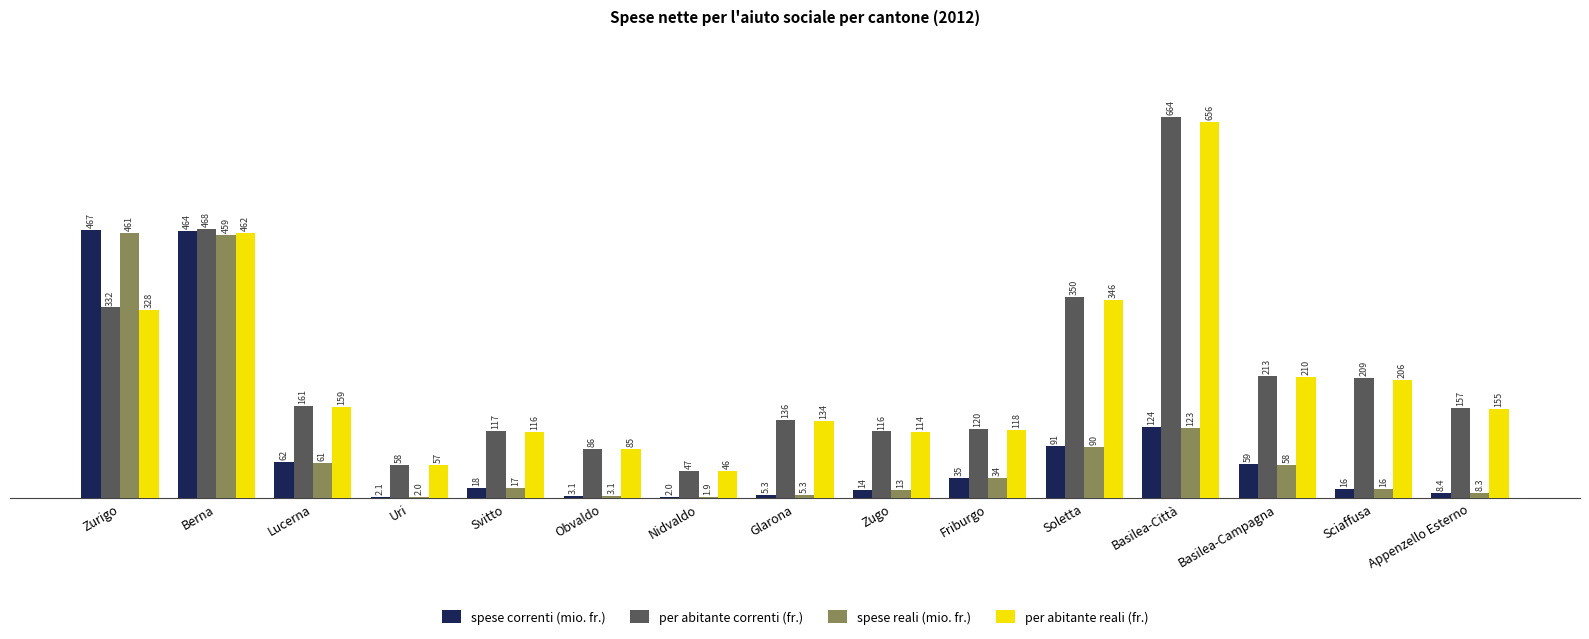

The spese reali (mio. fr.) series shows 186.7 at Basilea-Città. True or false?

False